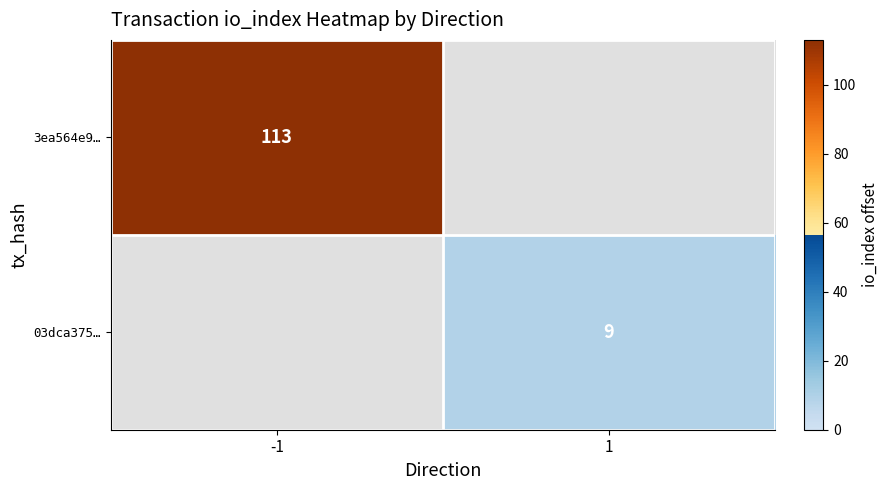

The 03dca375… series shows 4.9 at 1. True or false?

False